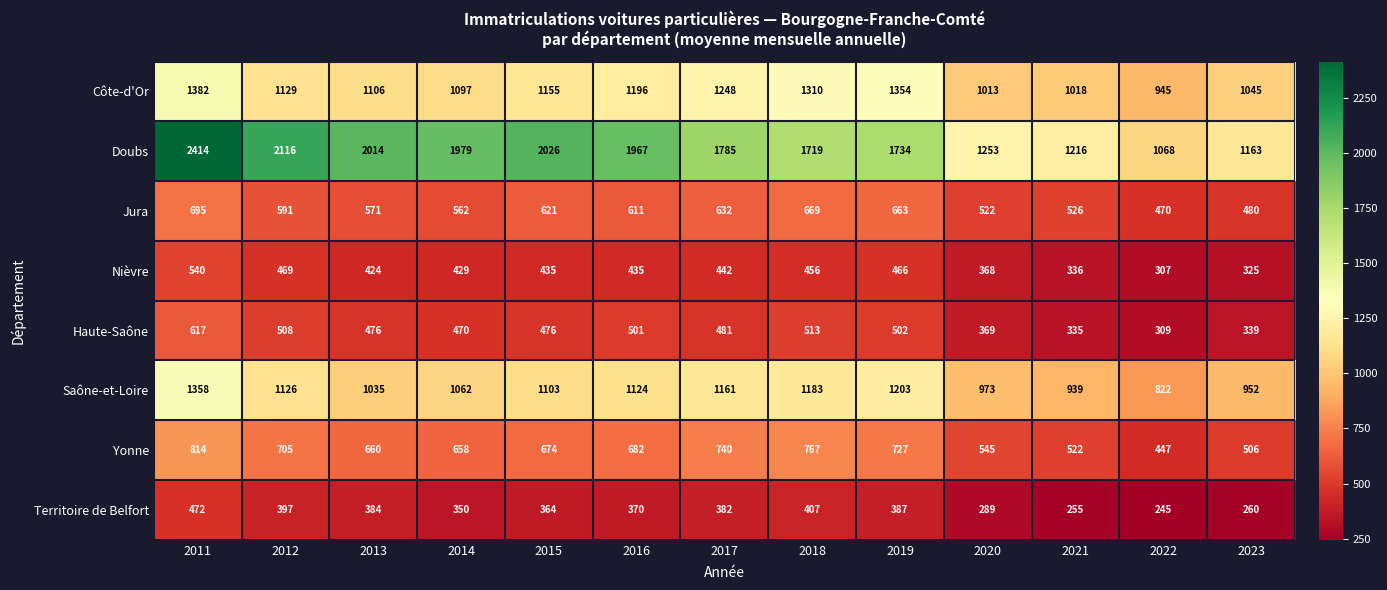

Which series changed the most between 2013 and 2023?

Doubs